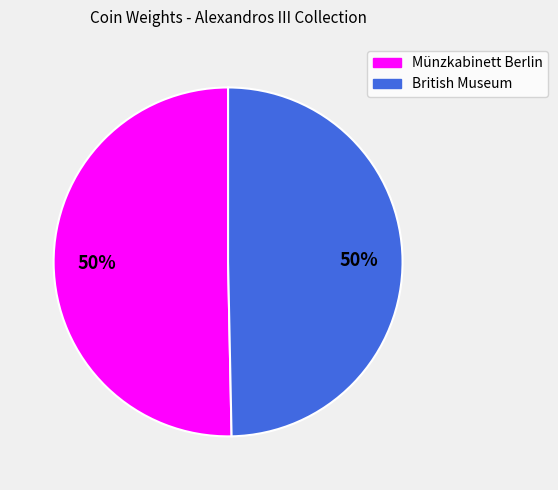

To the nearest percent, what is the average slice percentage?

50%